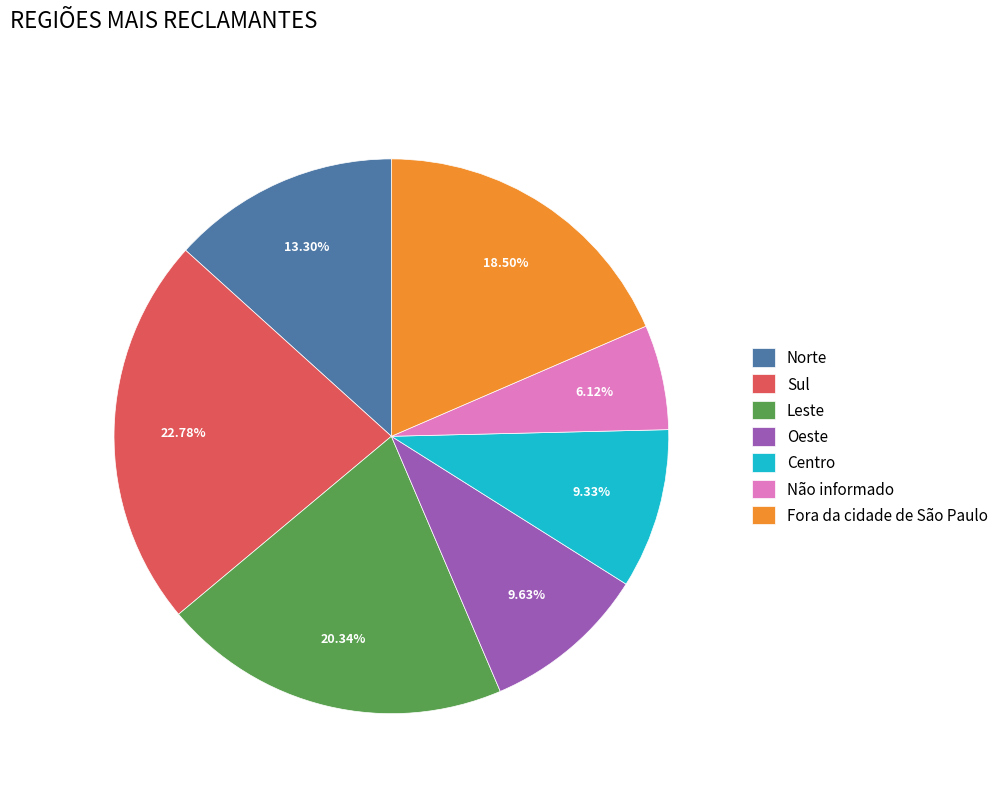

What percentage is the Leste slice, to the nearest percent?

20%